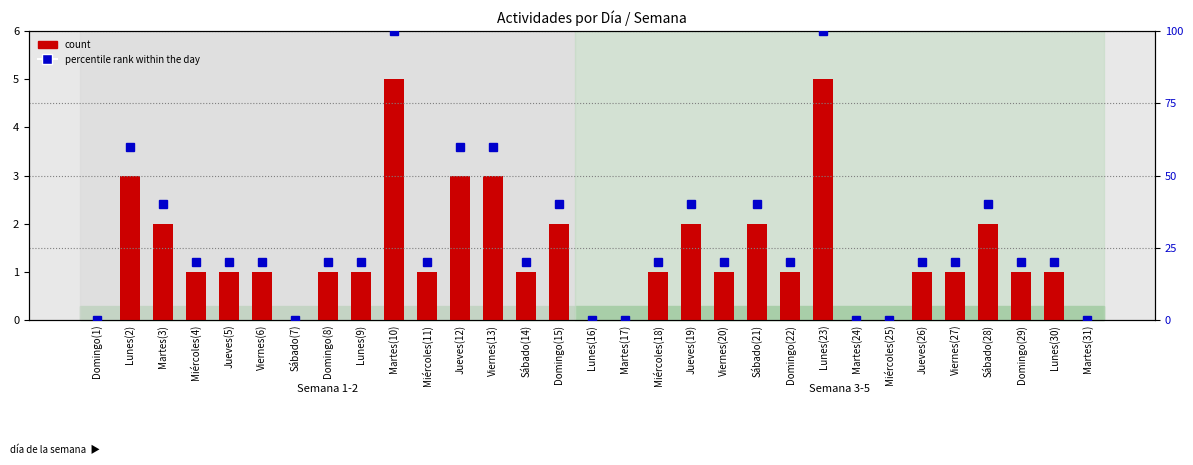

How many positive values does the count series have?

24